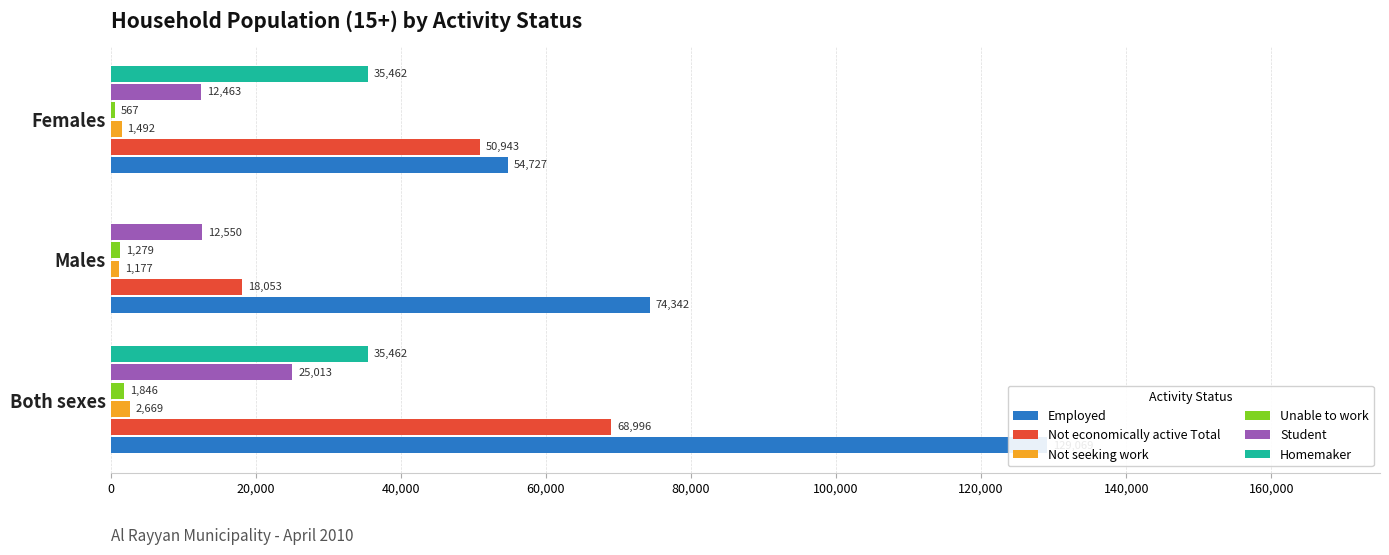

Are the bars horizontal?

Yes